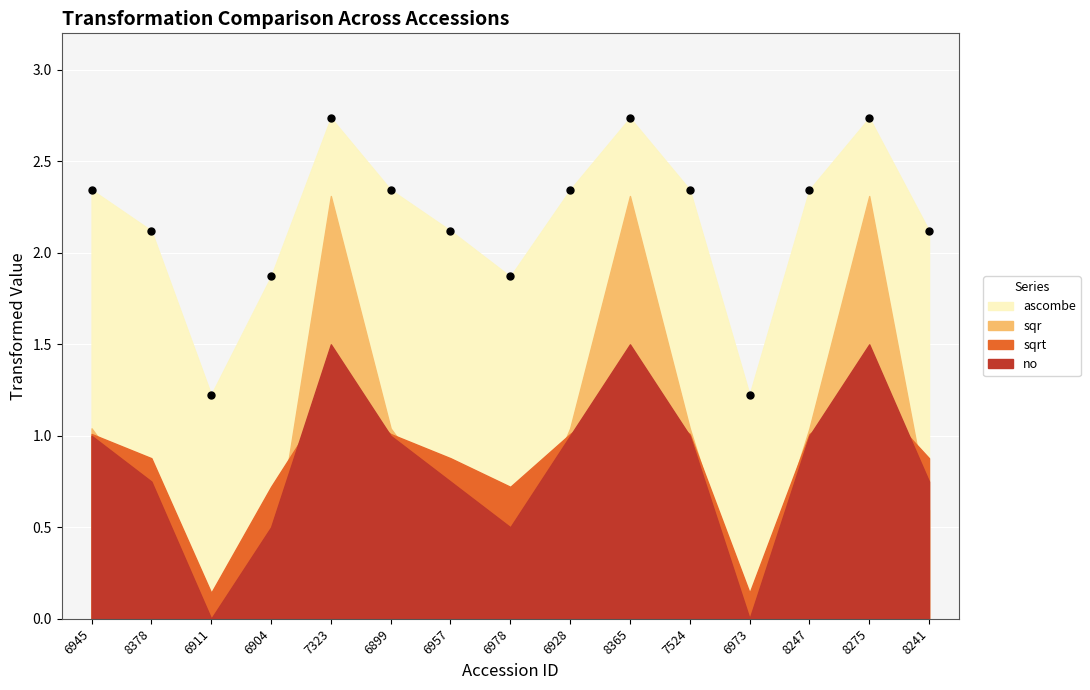

What is the range of Y values (max minus min)?

1.5